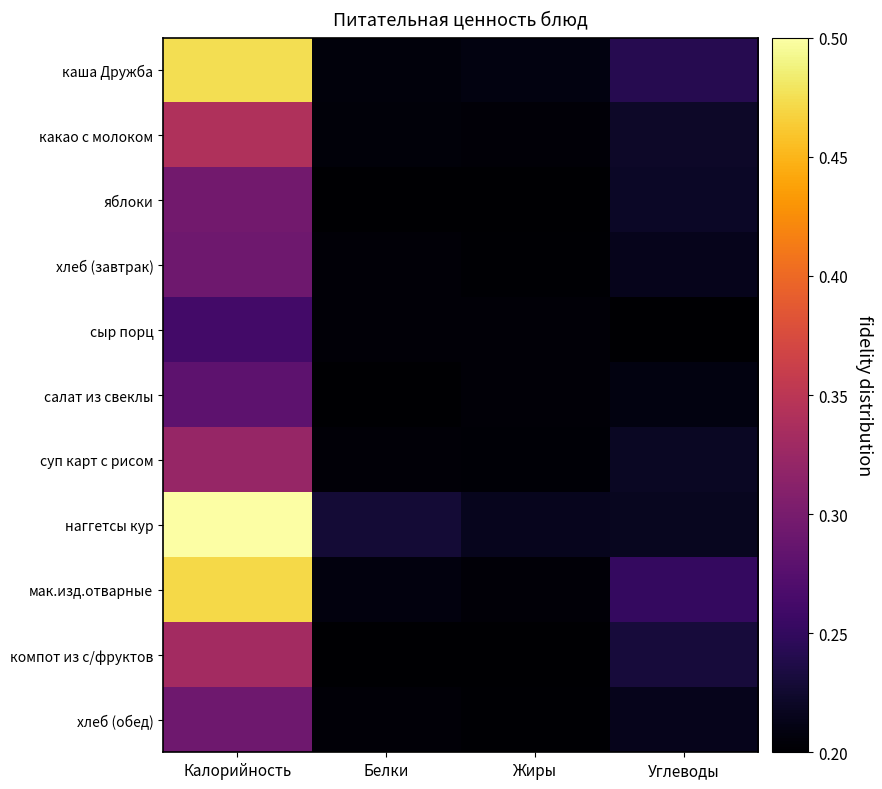

Which has a higher value, Углеводы or Калорийность?

Калорийность